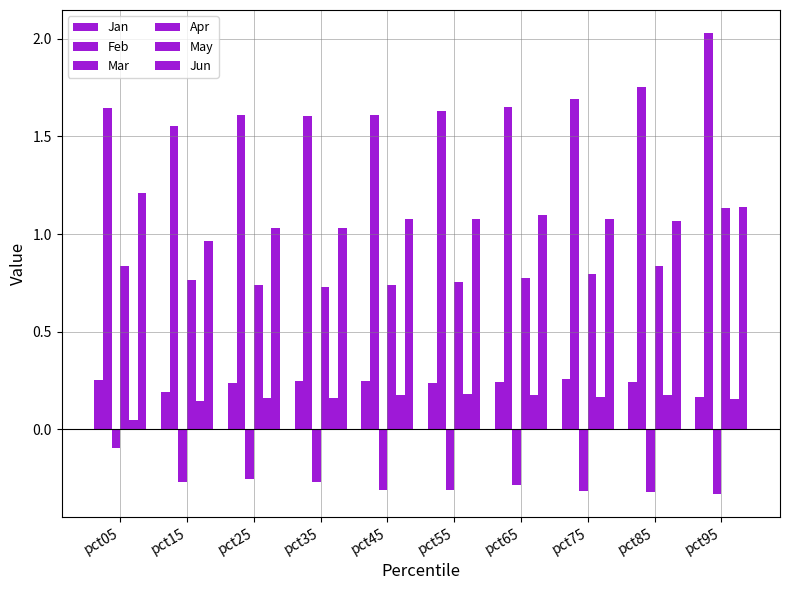

Between pct25 and pct75, which series saw the biggest shift?

Feb